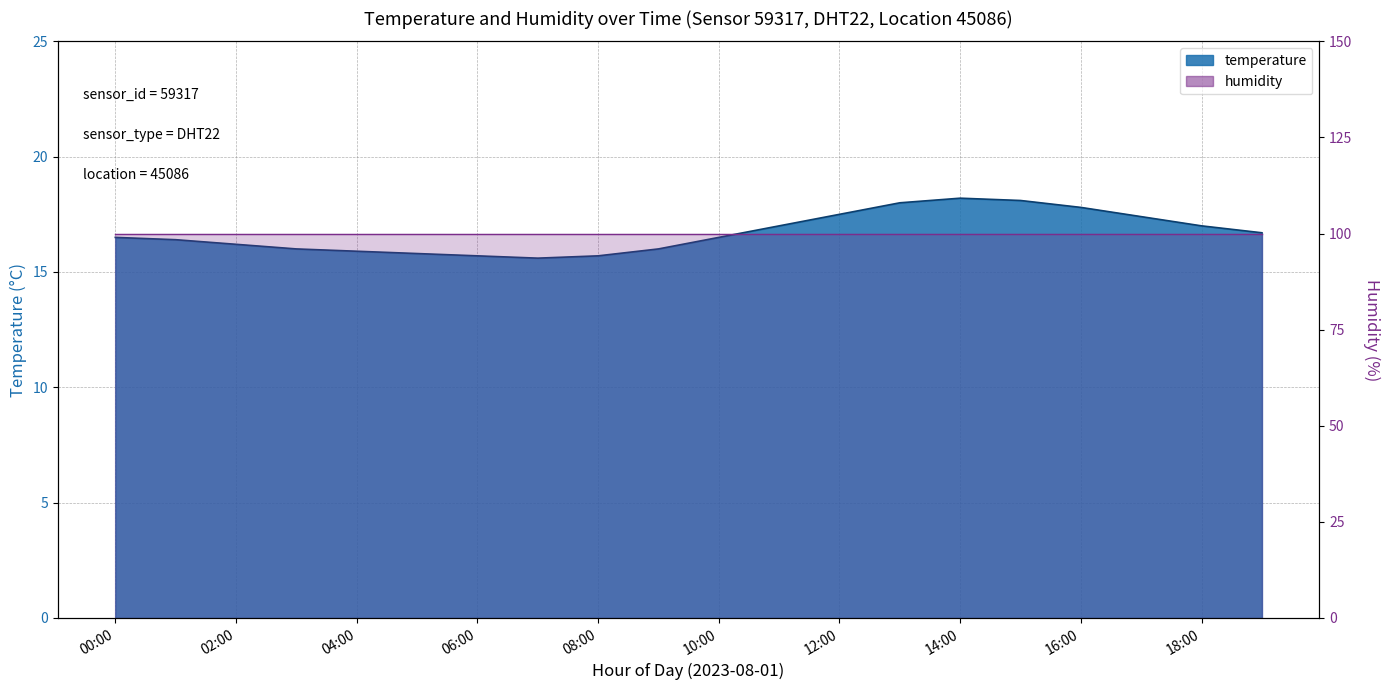

Between 01:00 and 02:00, which is larger?

01:00